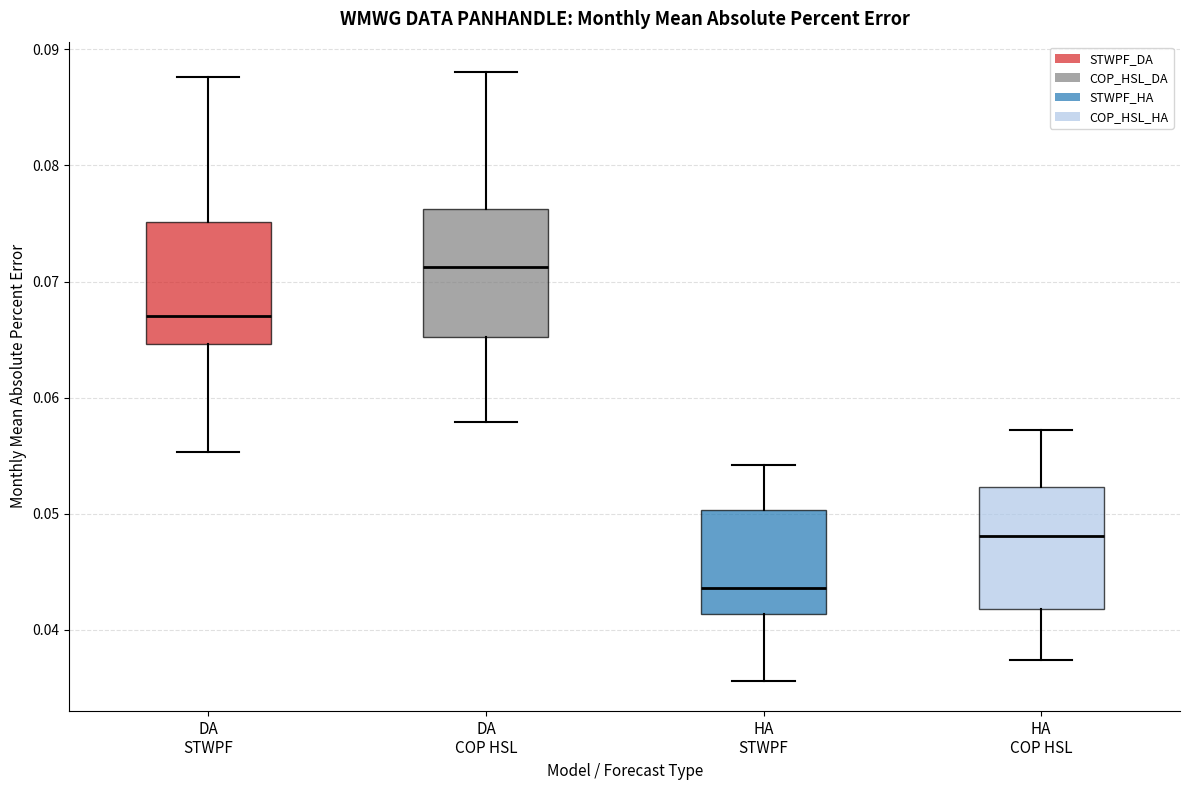

Which box's median line is the highest?

DA COP HSL